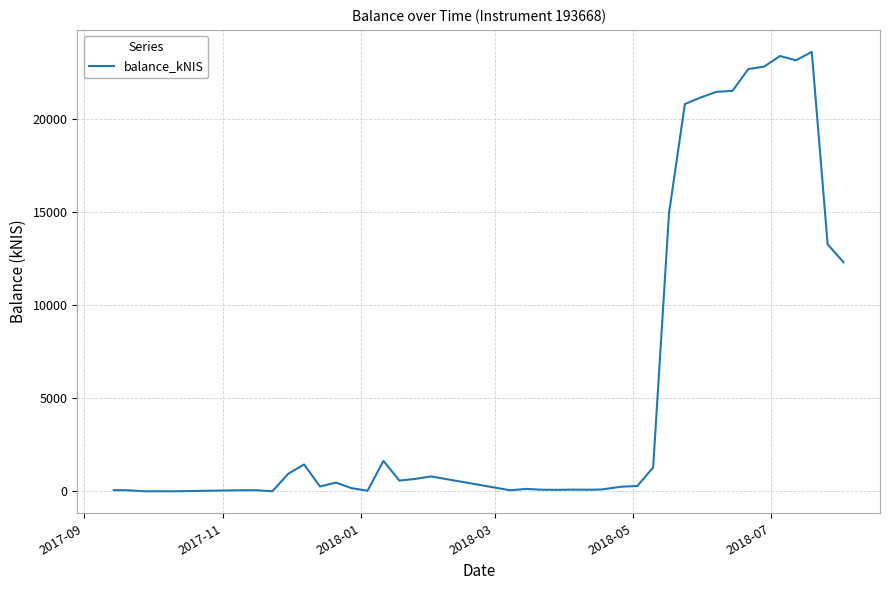

What is the greatest value displayed?

23583.9